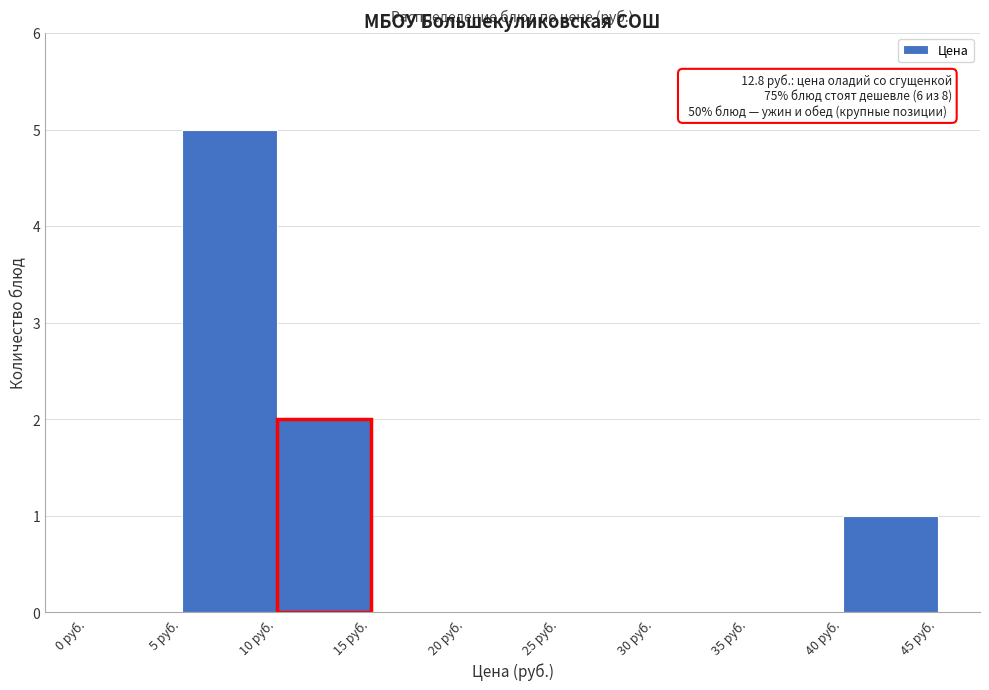

Over which range of the x-axis is the bar tallest?

5 to 10